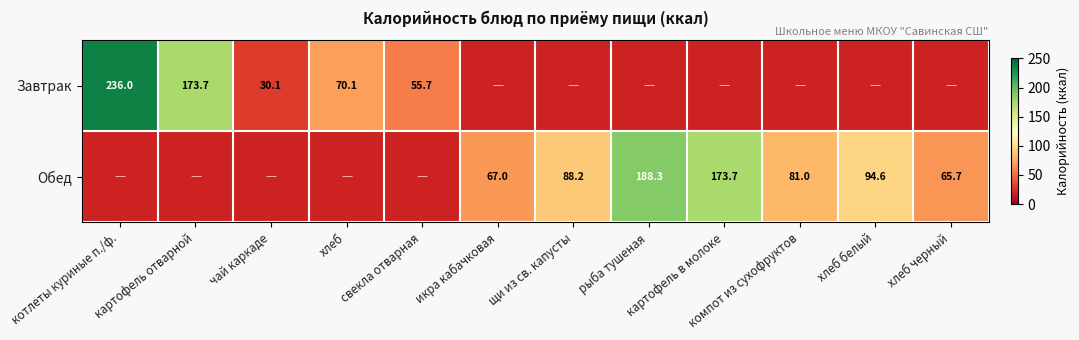

True or false: Обед has a value of 173.7 at картофель в молоке.

True